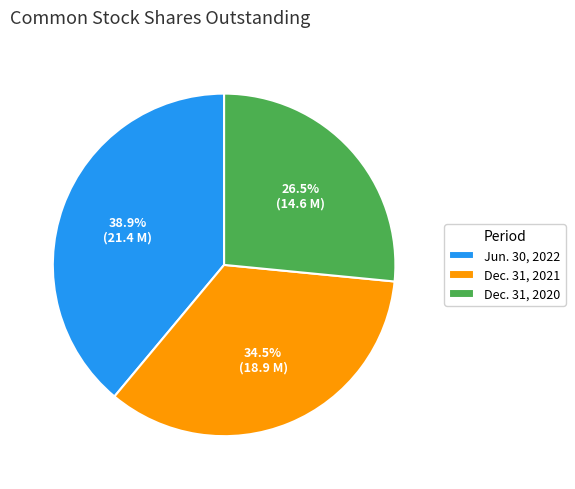

Between Dec. 31, 2021 and Dec. 31, 2020, which is larger?

Dec. 31, 2021